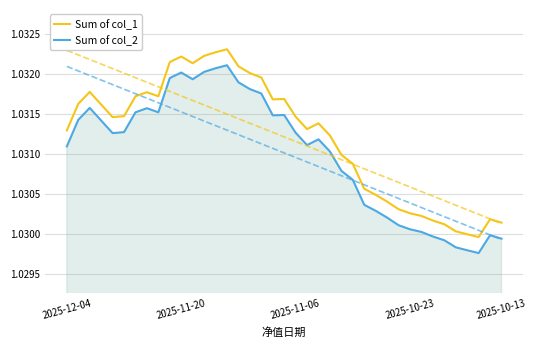

At how many categories does at least one series exceed 1?

39